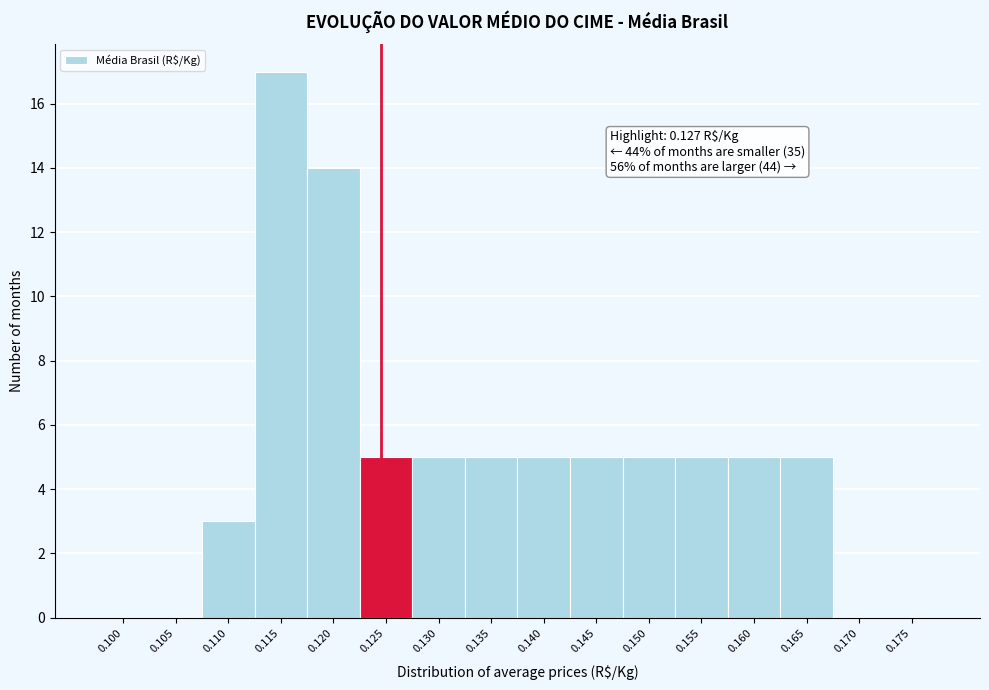

Reading right to left, extract all data points from this chart.

0.175=0	0.170=0	0.165=5	0.160=5	0.155=5	0.150=5	0.145=5	0.140=5	0.135=5	0.130=5	0.125=5	0.120=14	0.115=17	0.110=3	0.105=0	0.100=0